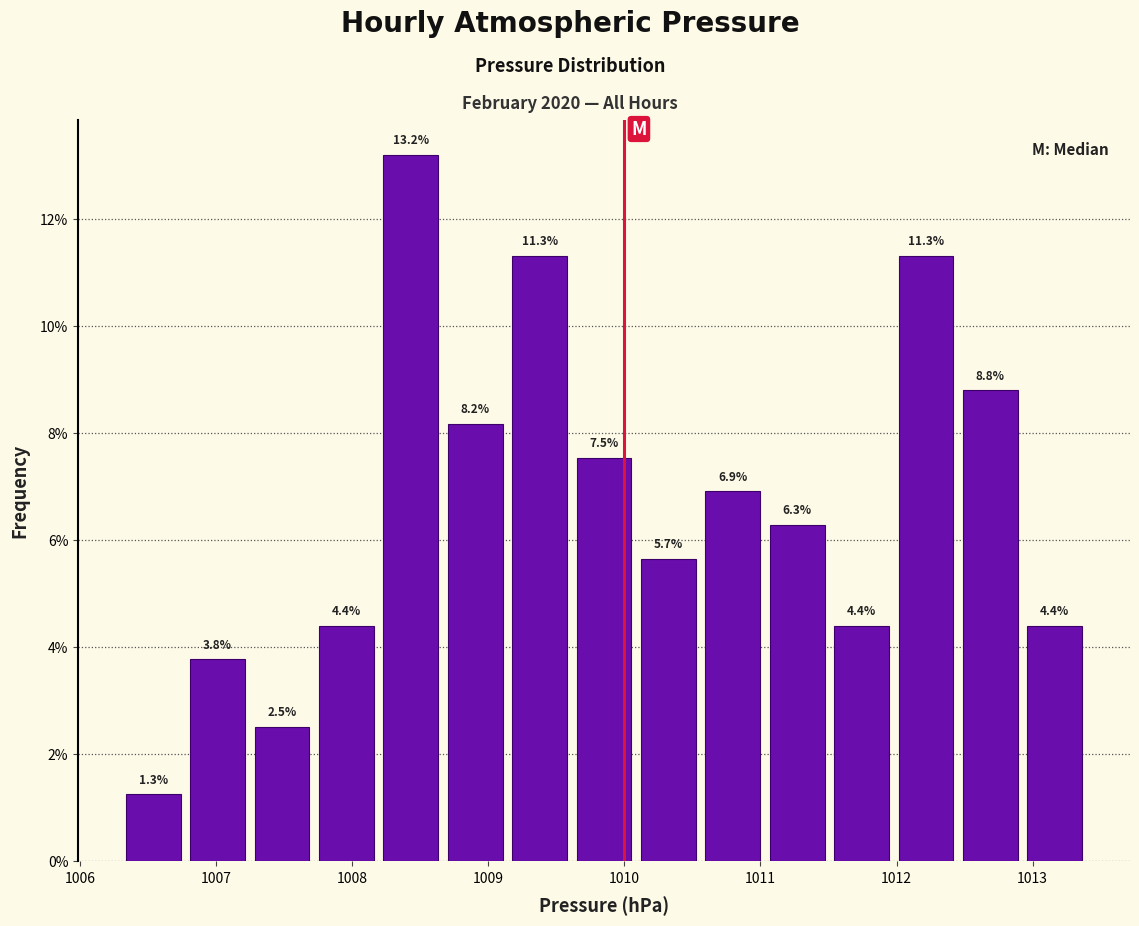

Which range on the x-axis has the tallest bar?

1008.2 to 1008.7